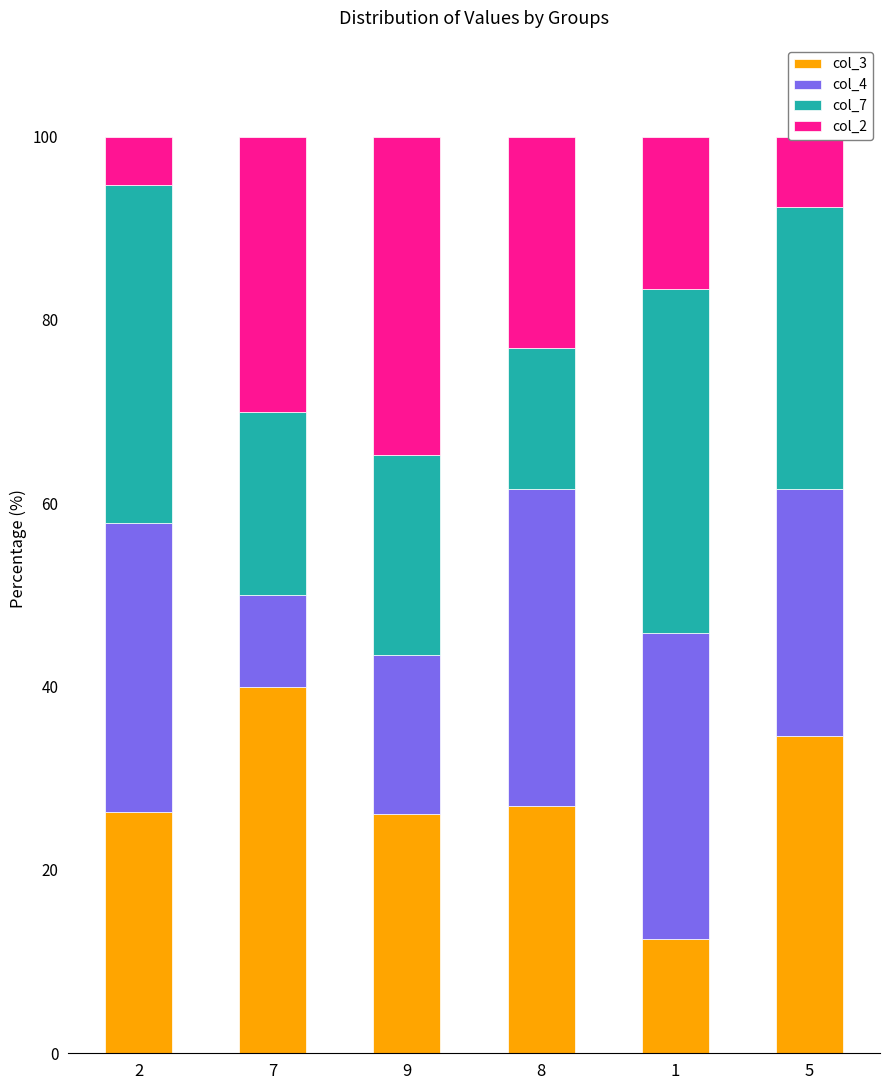

How many categories are shown in the chart?

6